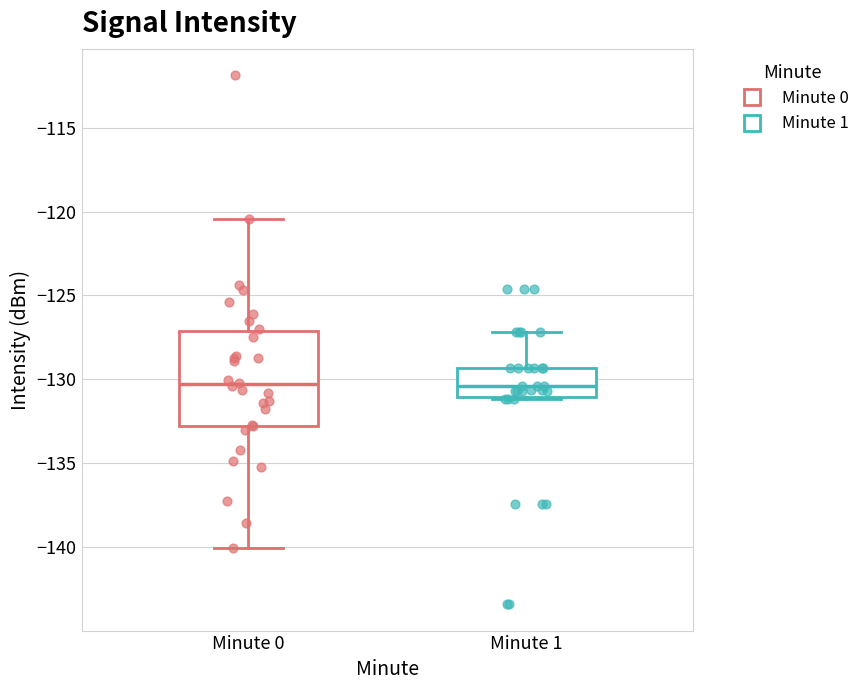

Where is the lower edge of the box for Minute 0 on the y-axis? The values are not printed on the chart, so give them approximately, as read against the axis.

-133.0